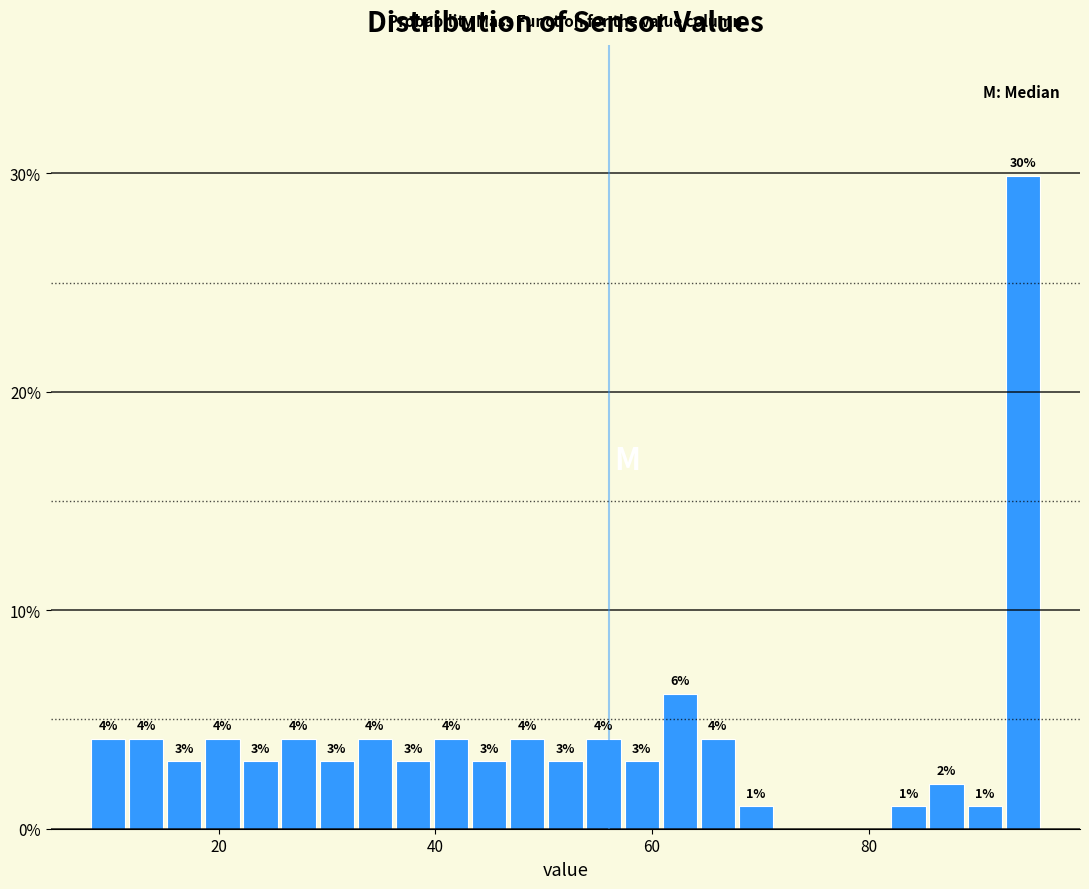

Around what value on the x-axis is the tallest bar? Give the approximate position of its centre, as read against the axis.

94